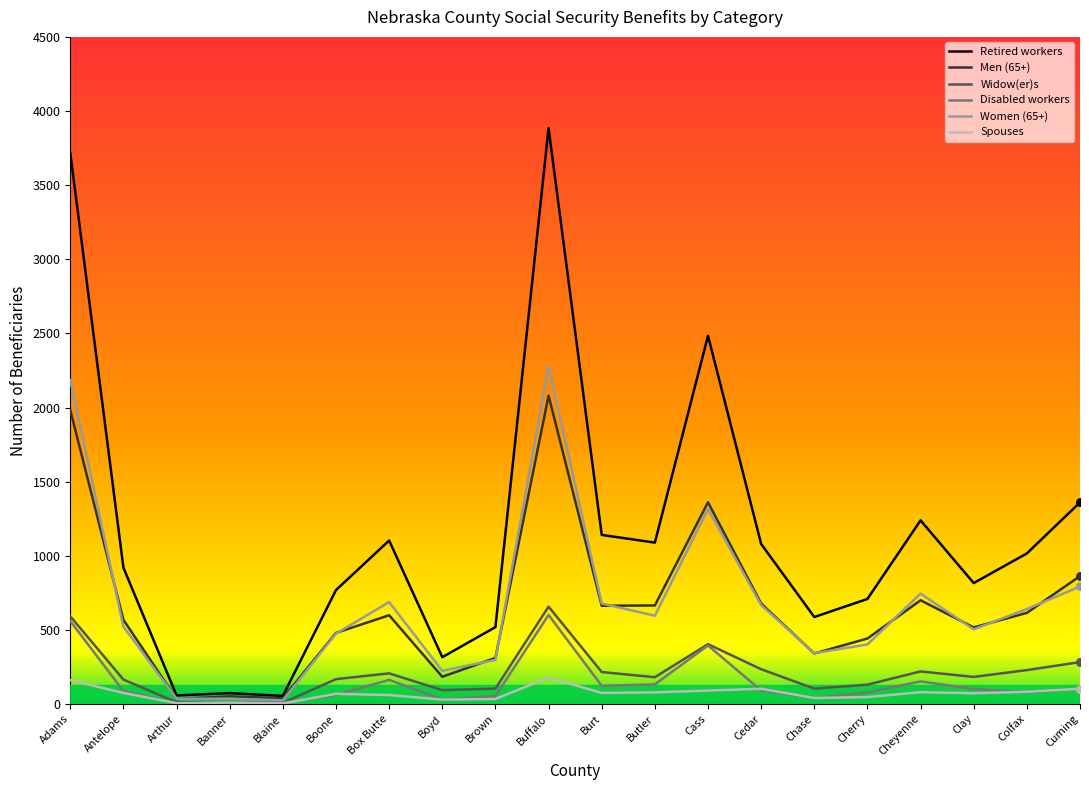

Which series has the largest total across all categories?

Retired workers